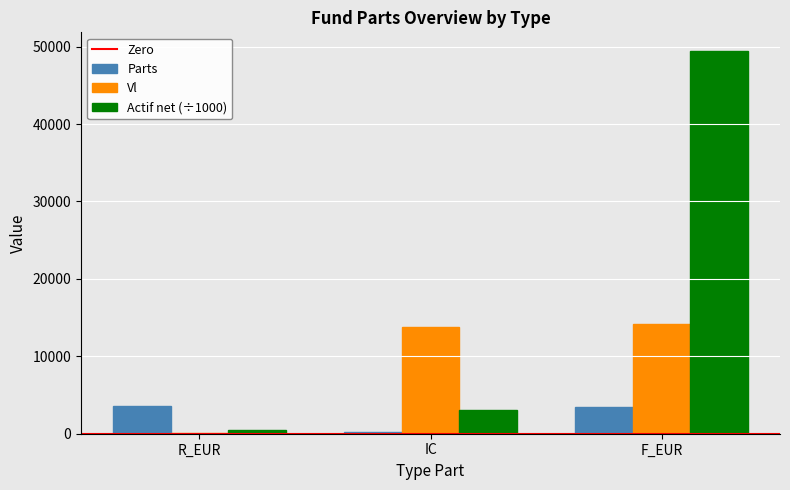

Is it true that Parts equals 5761.0 at R_EUR?

False